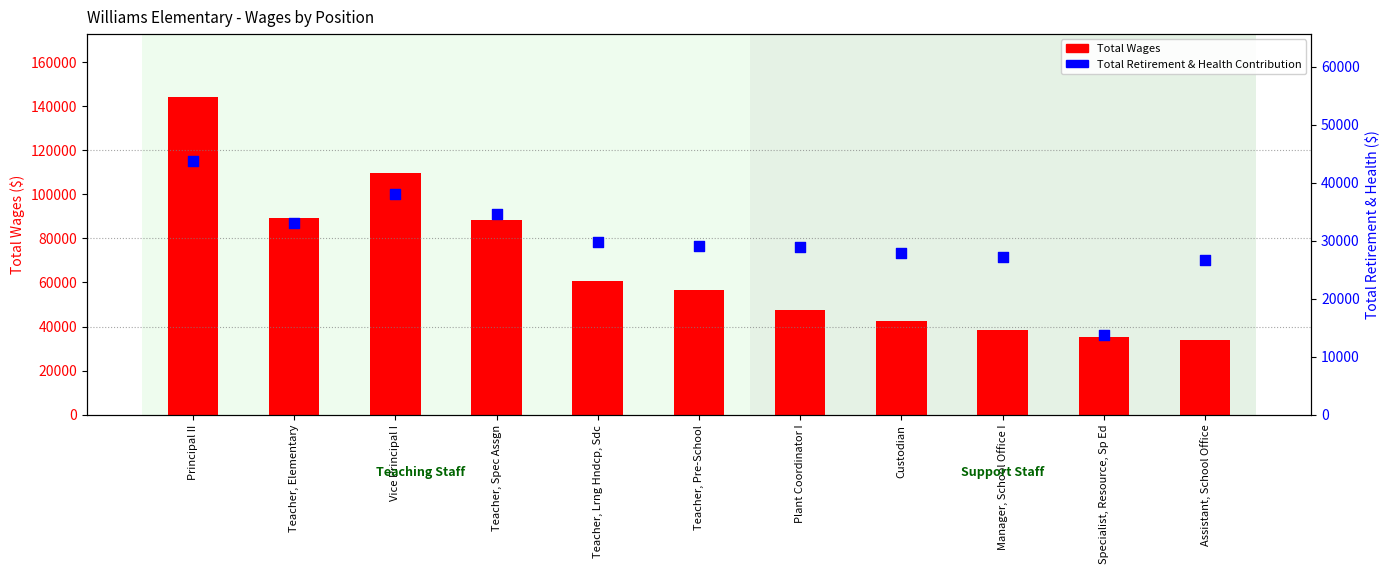

Is the value of Total Wages at Principal II greater than the value of Total Retirement & Health Contribution at Teacher, Lrng Hndcp, Sdc?

Yes